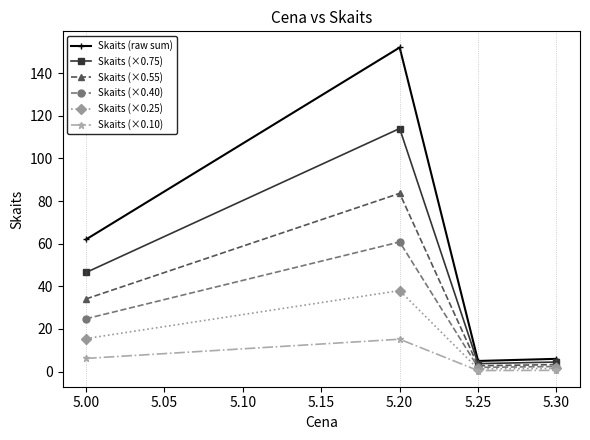

What is the value of the Skaits (×0.40) point at the 1st from the left?

24.8